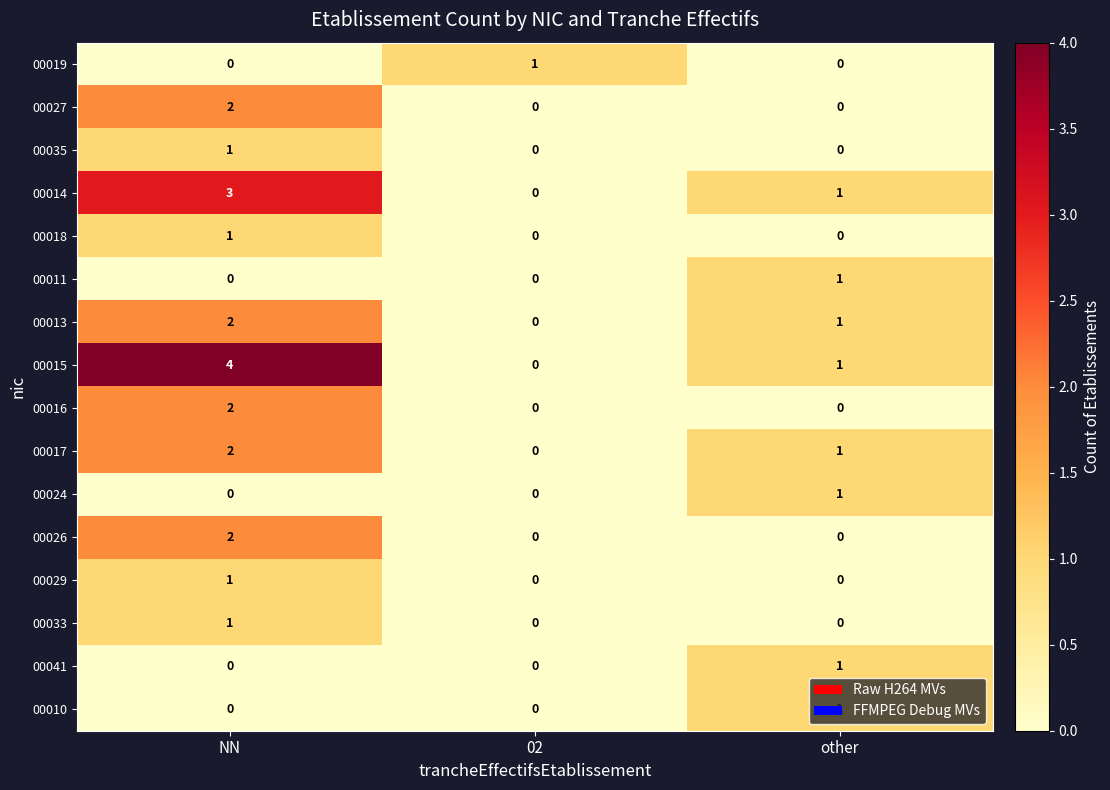

What is the spread (max minus min) of values at NN?

4